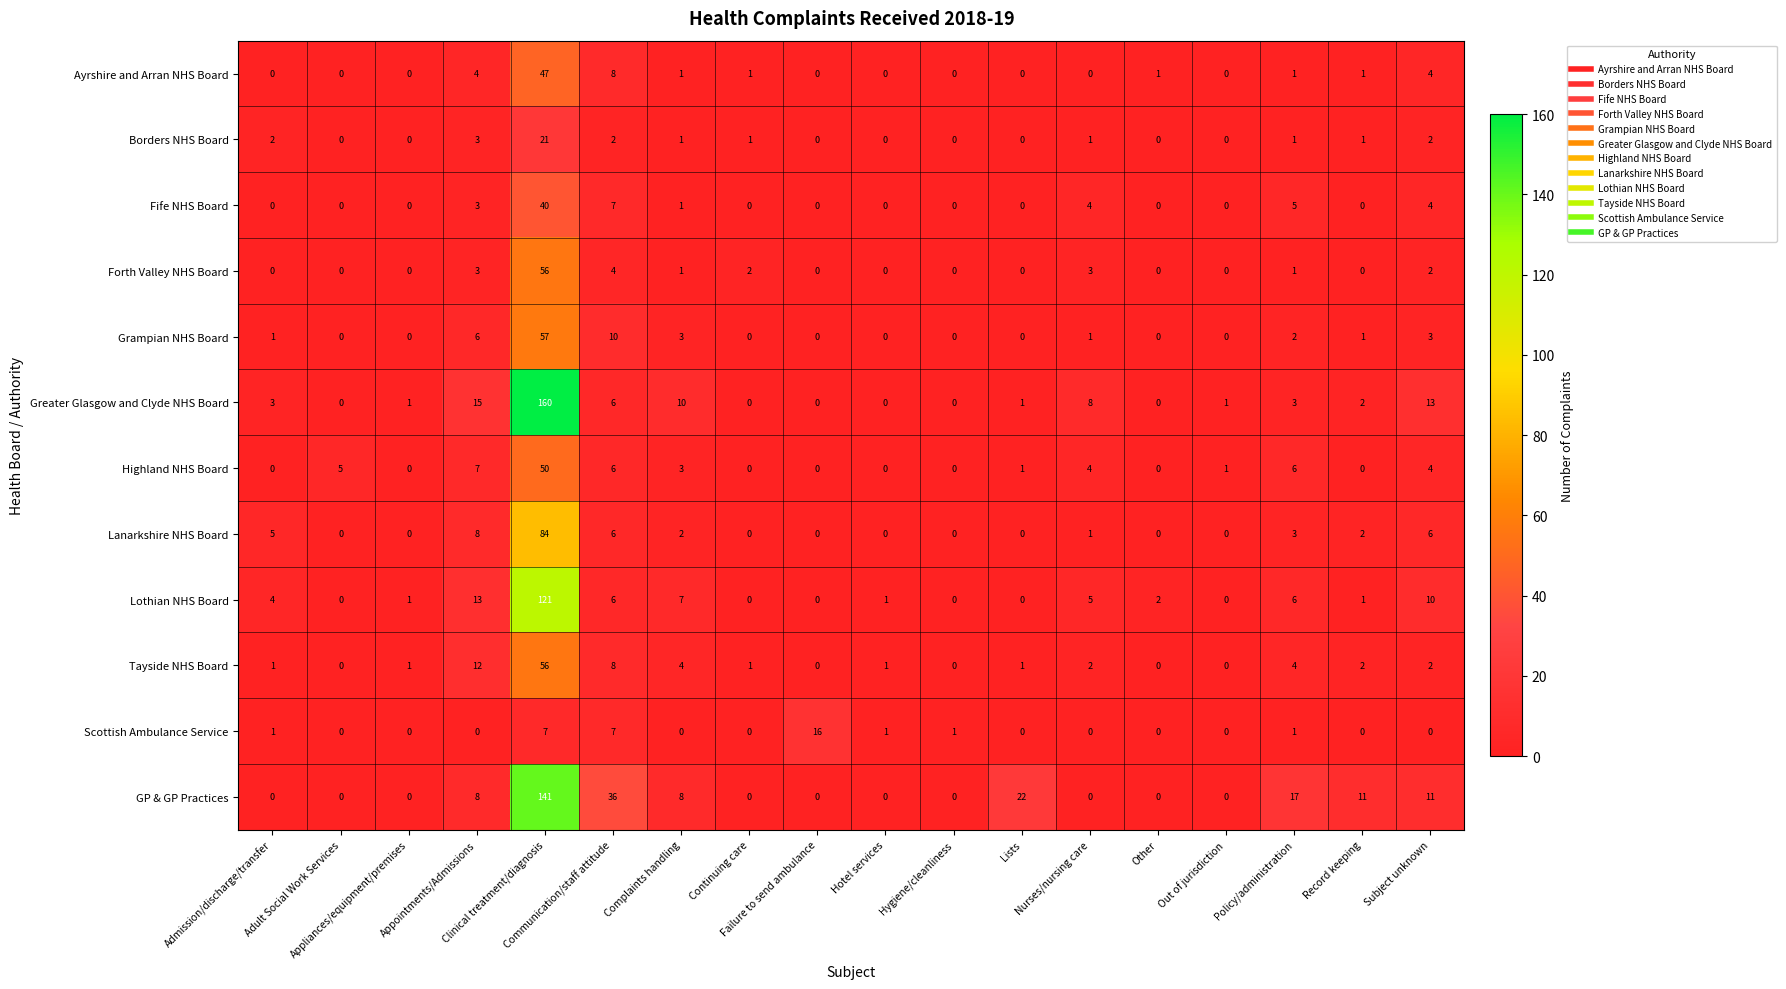

At how many categories does at least one series exceed 125?

1